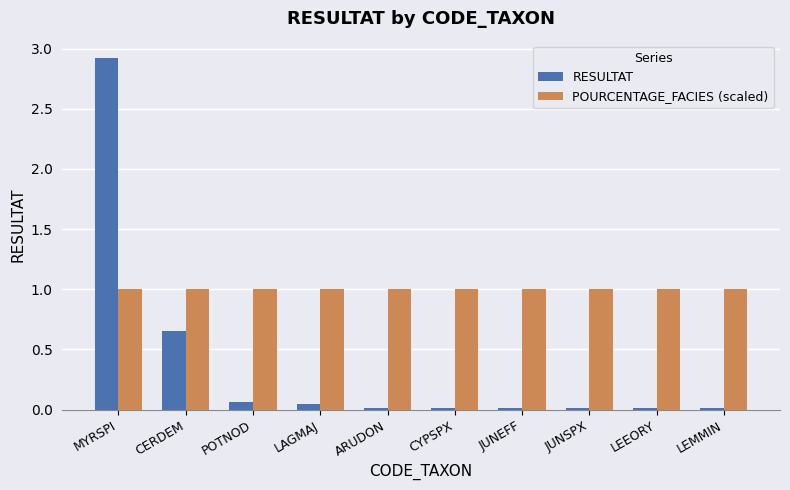

Which series has the largest total across all categories?

POURCENTAGE_FACIES (scaled)